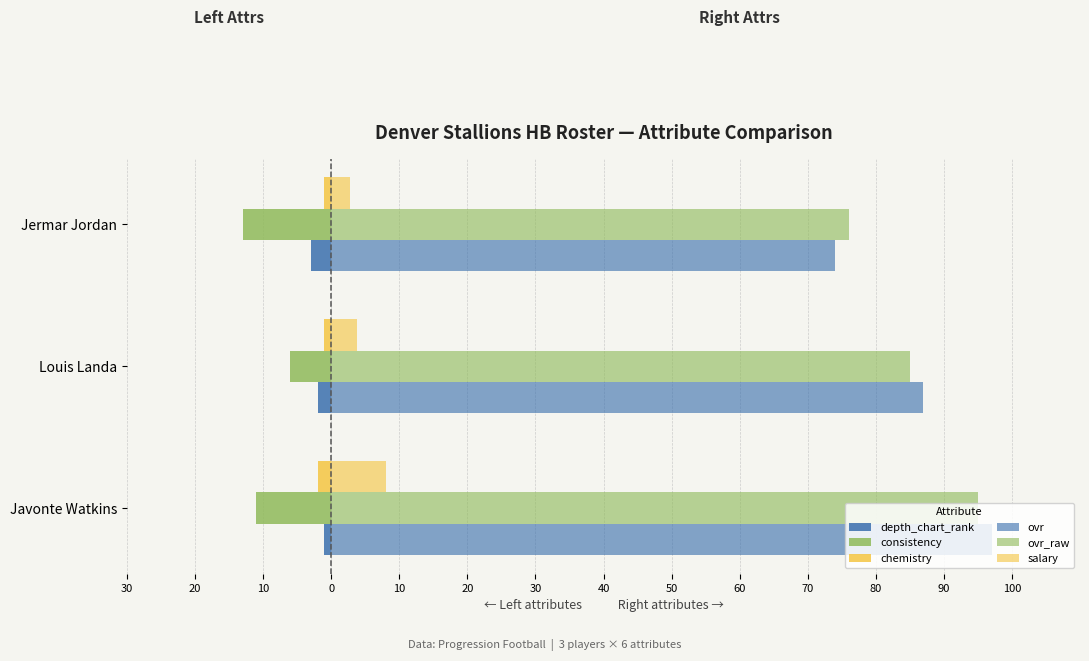

What is the value of the consistency (left) bar at the 2nd from the left?

-6.0